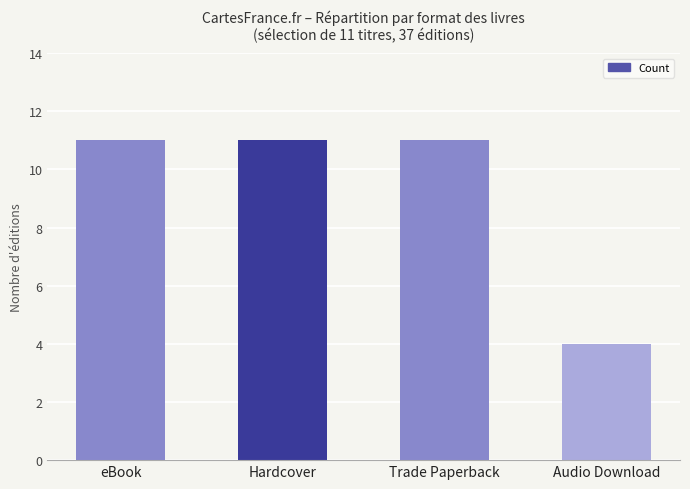

Is it true that the value at Audio Download is 7?

False